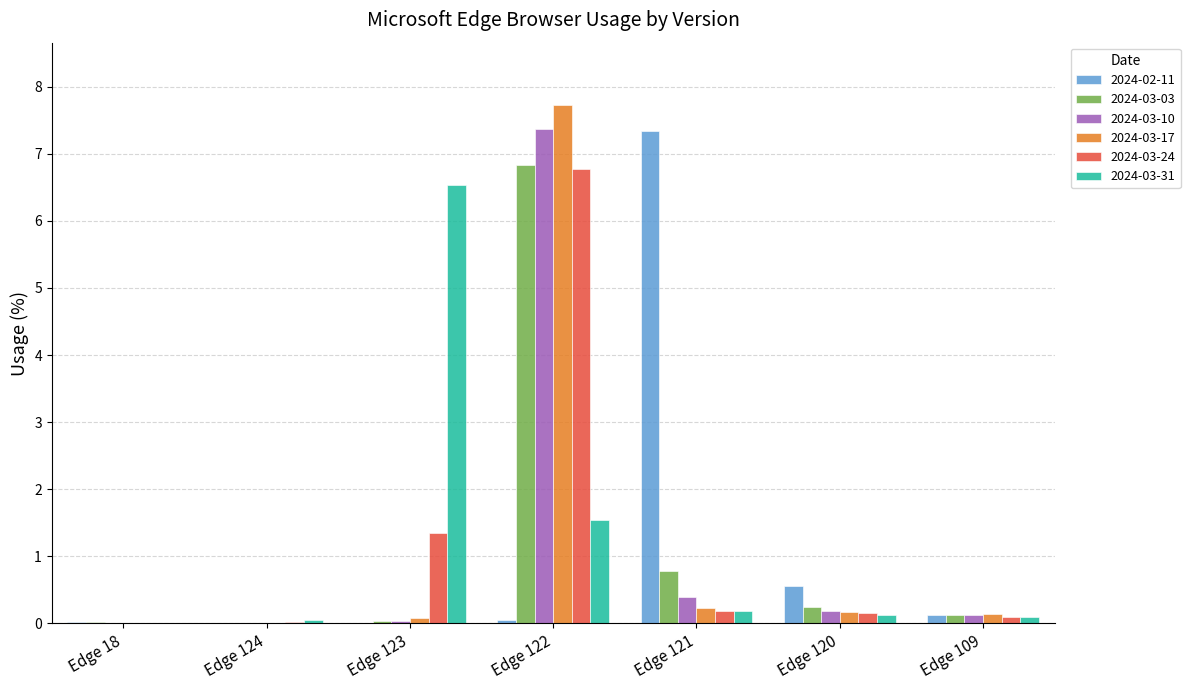

Which series has the widest spread of values?

2024-03-17